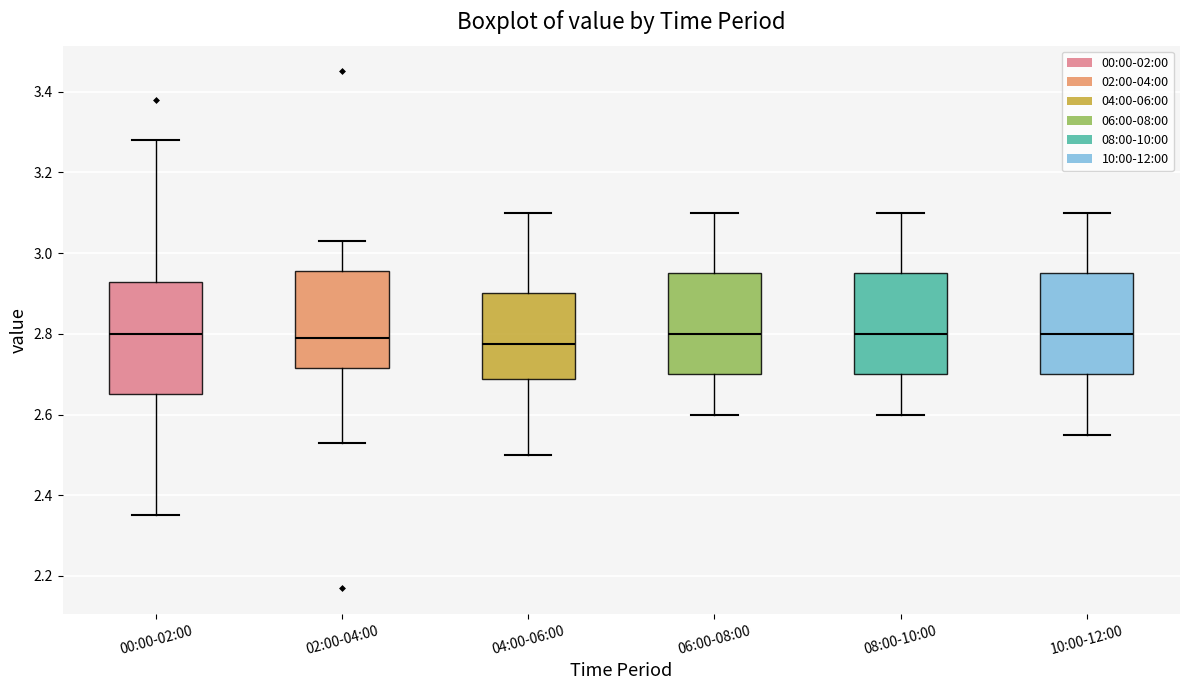

Reading left to right, transcribe this box plot: for each box, give where its median line is, the range the box spans, and where its two whiskers end, as read against the y-axis. The values are not printed on the chart, so give them approximately, as read against the axis.

00:00-02:00: median 2.80, box 2.66 to 2.92, whiskers 2.36 to 3.28
02:00-04:00: median 2.80, box 2.72 to 2.96, whiskers 2.54 to 3.04
04:00-06:00: median 2.78, box 2.68 to 2.90, whiskers 2.50 to 3.10
06:00-08:00: median 2.80, box 2.70 to 2.96, whiskers 2.60 to 3.10
08:00-10:00: median 2.80, box 2.70 to 2.96, whiskers 2.60 to 3.10
10:00-12:00: median 2.80, box 2.70 to 2.96, whiskers 2.56 to 3.10